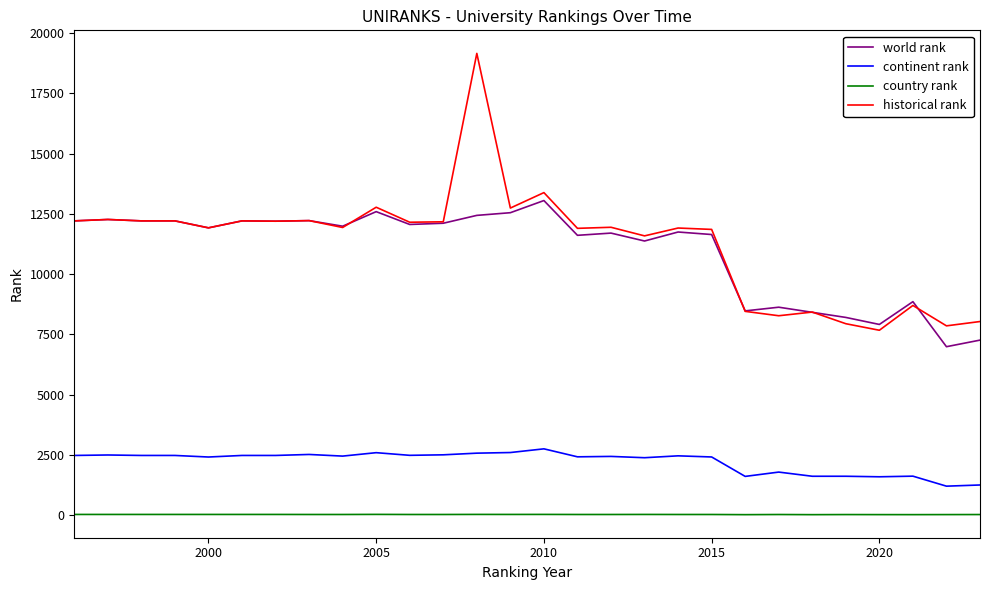

What is the maximum value for world rank?

13052.0